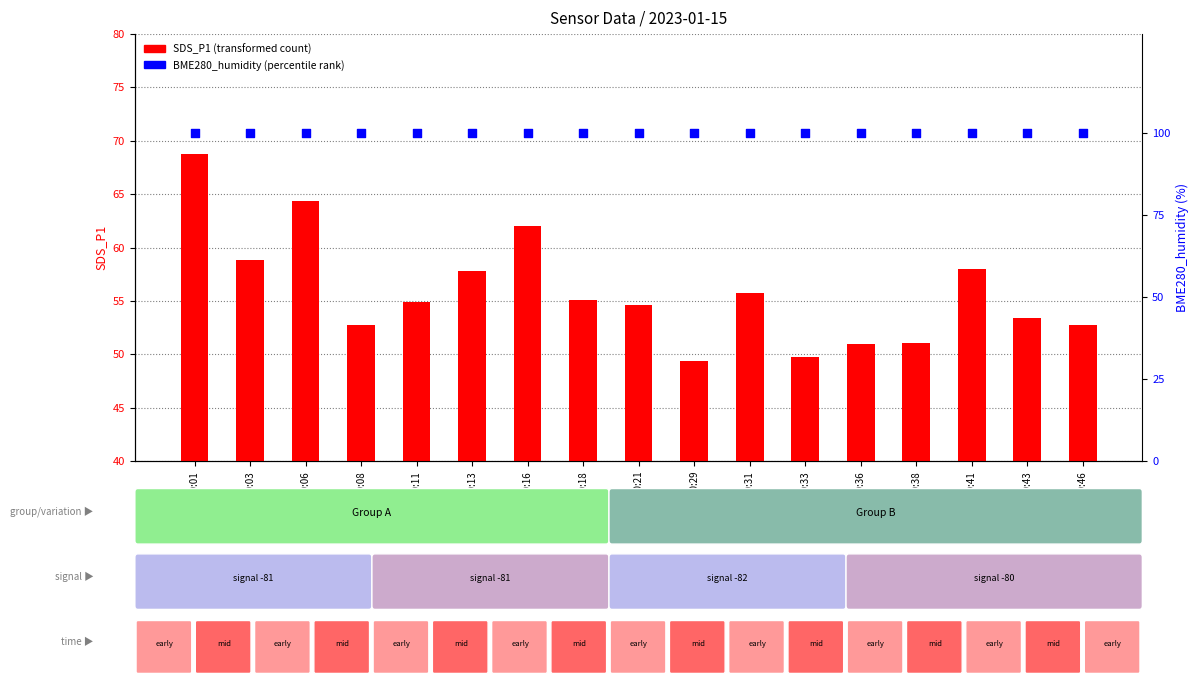

At how many categories does at least one series exceed 62?

17